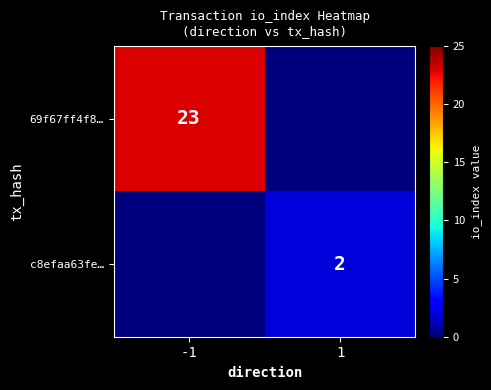

The value of 69f67ff4f8… at -1 is 39. True or false?

False